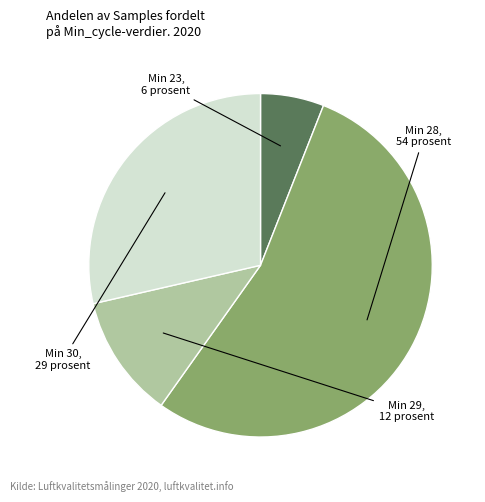

Is there any slice that represents more than half of the pie?

Yes